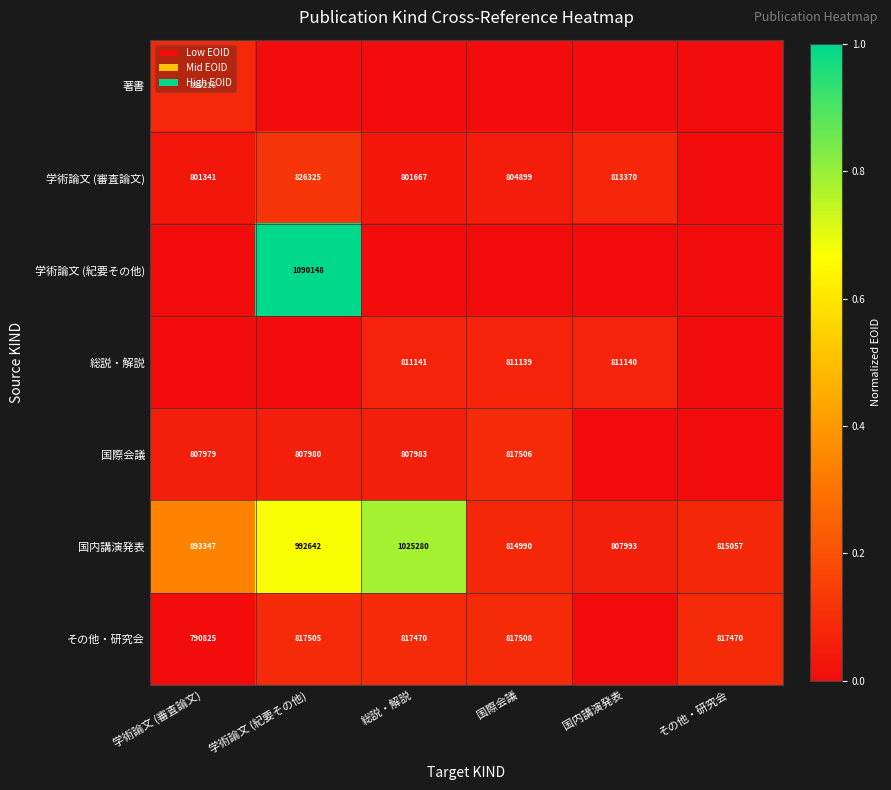

What is the approximate value of 国内講演発表 at 総説・解説, to the nearest 50?

1025300